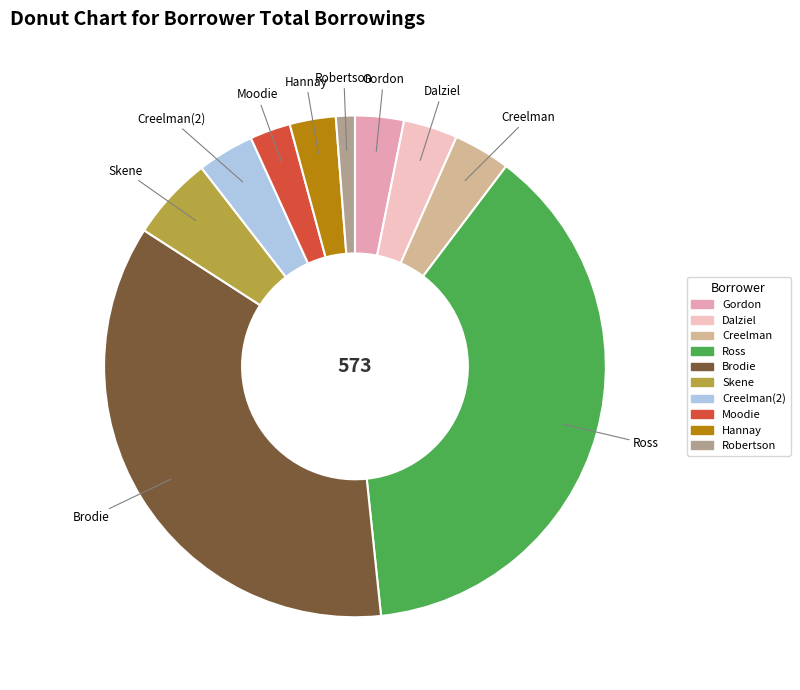

True or false: Creelman(2) accounts for 4% of the total.

True